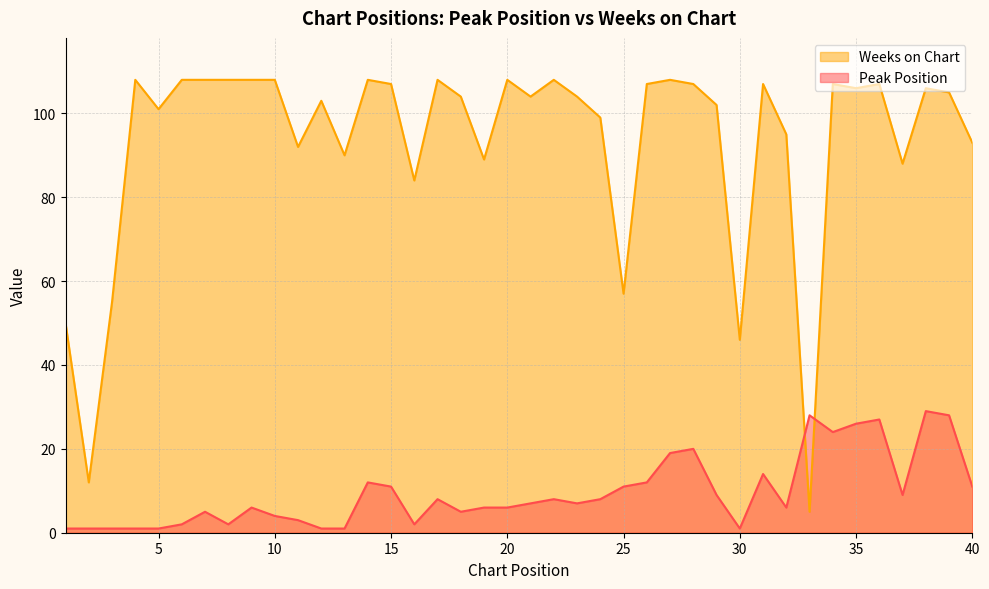

Reading left to right, transcribe all the data shown in this chart.

Peak Position: 1=1	2=1	3=1	4=1	5=1	6=2	7=5	8=2	9=6	10=4	11=3	12=1	13=1	14=12	15=11	16=2	17=8	18=5	19=6	20=6	21=7	22=8	23=7	24=8	25=11	26=12	27=19	28=20	29=9	30=1	31=14	32=6	33=28	34=24	35=26	36=27	37=9	38=29	39=28	40=11
Weeks on Chart: 1=50	2=12	3=55	4=108	5=101	6=108	7=108	8=108	9=108	10=108	11=92	12=103	13=90	14=108	15=107	16=84	17=108	18=104	19=89	20=108	21=104	22=108	23=104	24=99	25=57	26=107	27=108	28=107	29=102	30=46	31=107	32=95	33=5	34=107	35=106	36=107	37=88	38=106	39=105	40=93